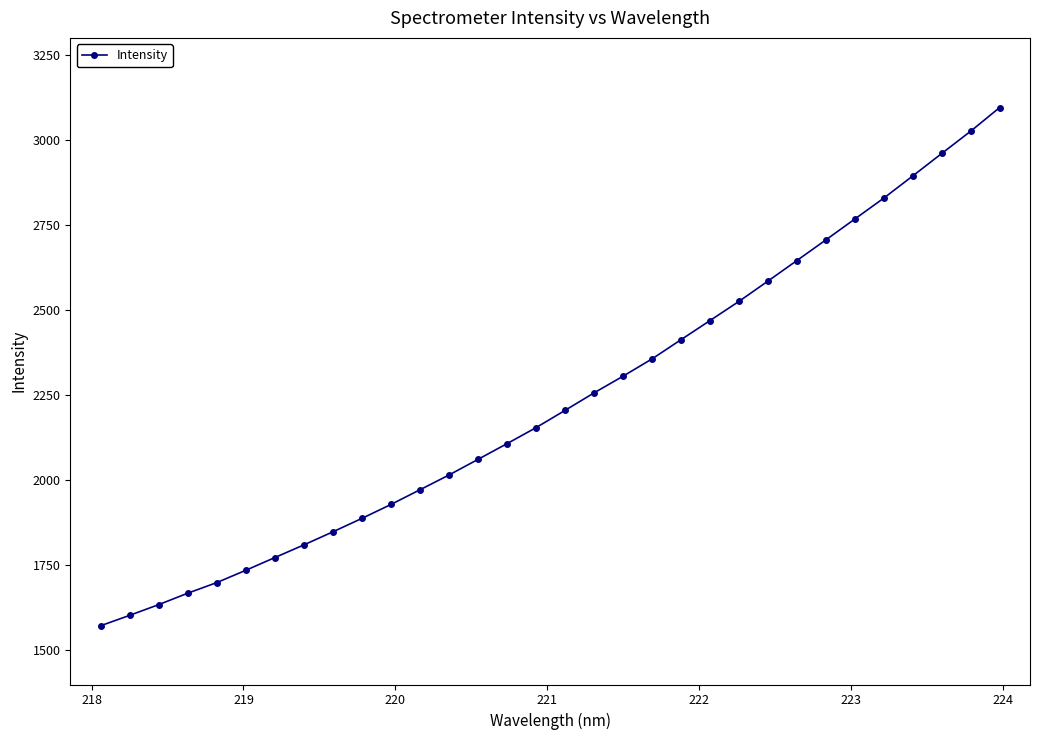

What is the maximum value shown in the chart?

3095.3